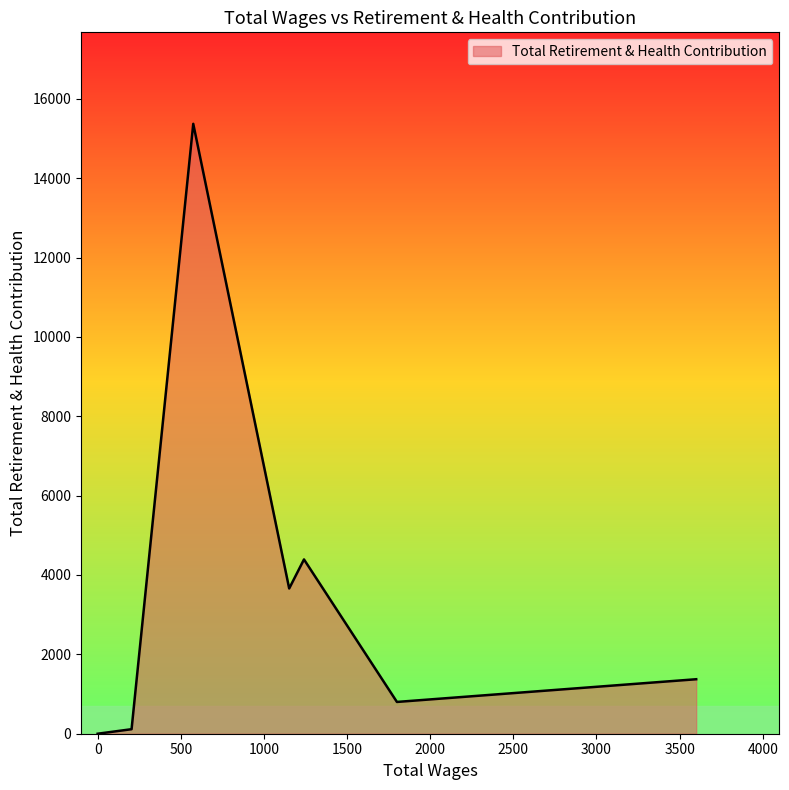

What is the maximum value shown in the chart?

15369